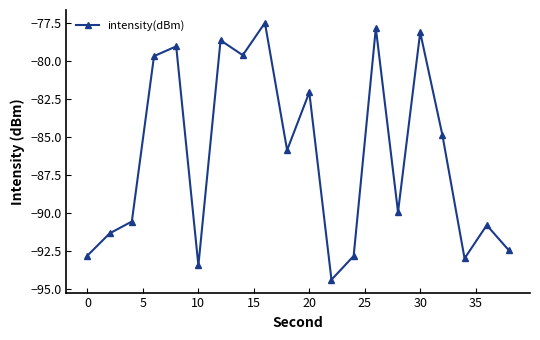

What is the sum of all values?

-1724.6